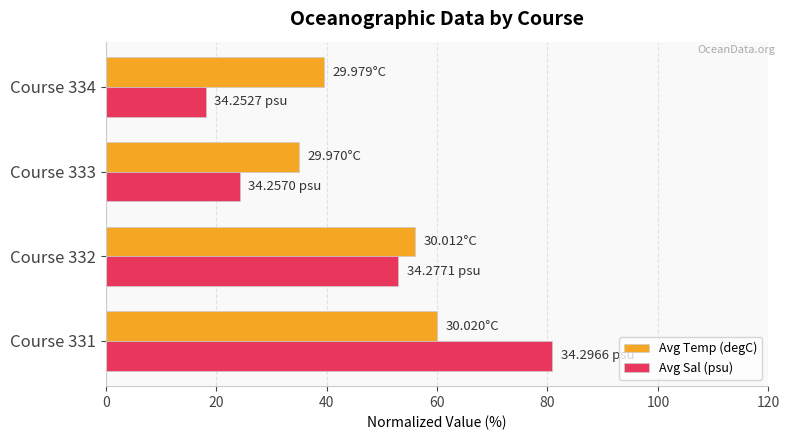

At how many categories does at least one series exceed 33?

4